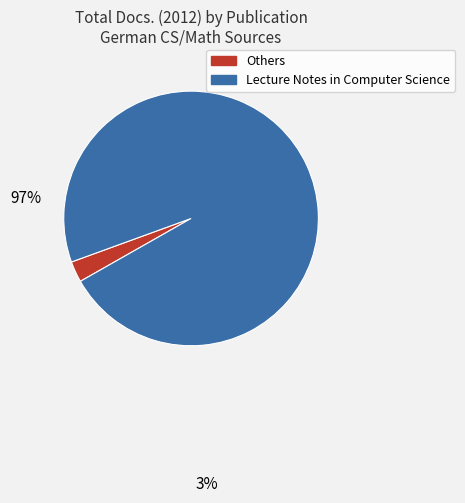

True or false: Natural Computing Series accounts for 0% of the total.

True